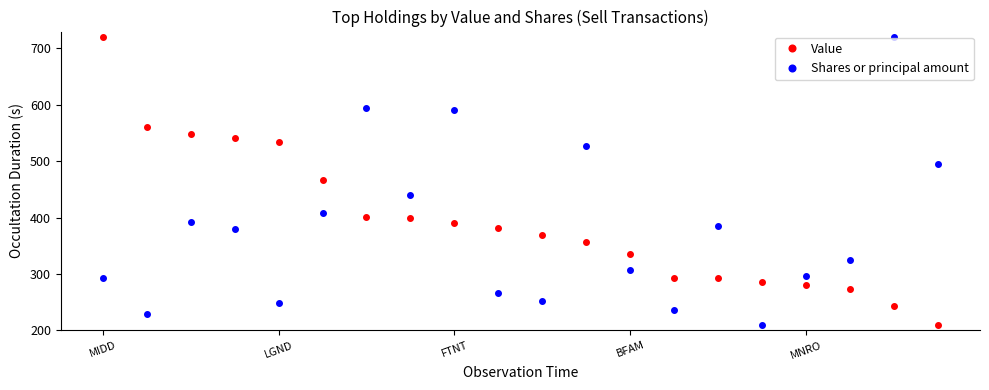

True or false: Shares or principal amount has more than 1 points higher than both neighbors.

True